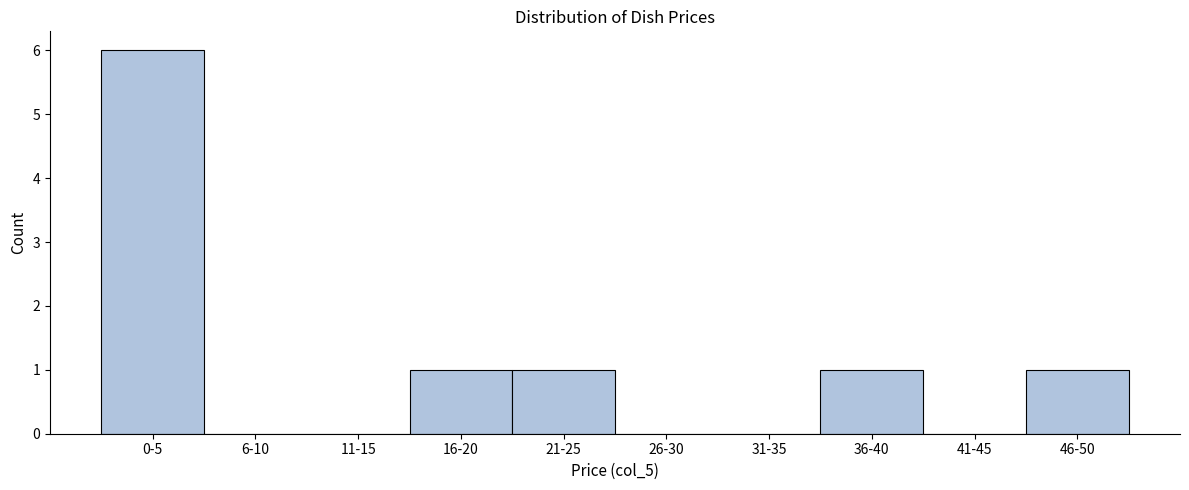

Reading right to left, what are all the values shown in this chart?

46-50=1	41-45=0	36-40=1	31-35=0	26-30=0	21-25=1	16-20=1	11-15=0	6-10=0	0-5=6